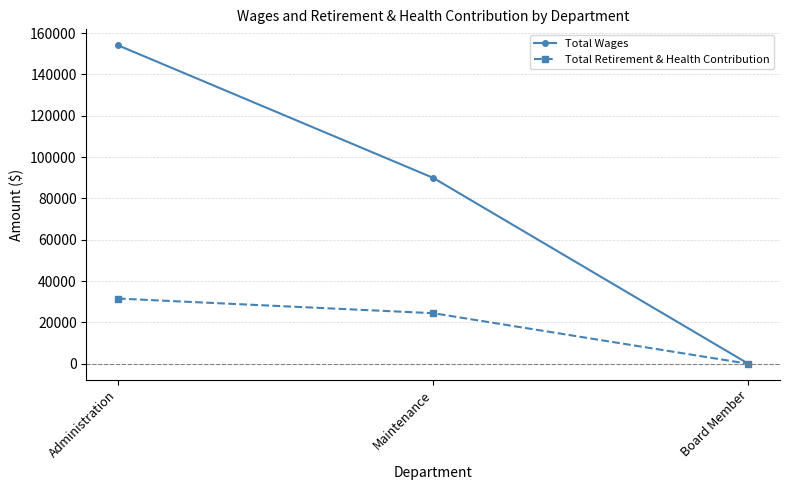

List the labels in order of Total Wages value, smallest first.

Board Member, Maintenance, Administration